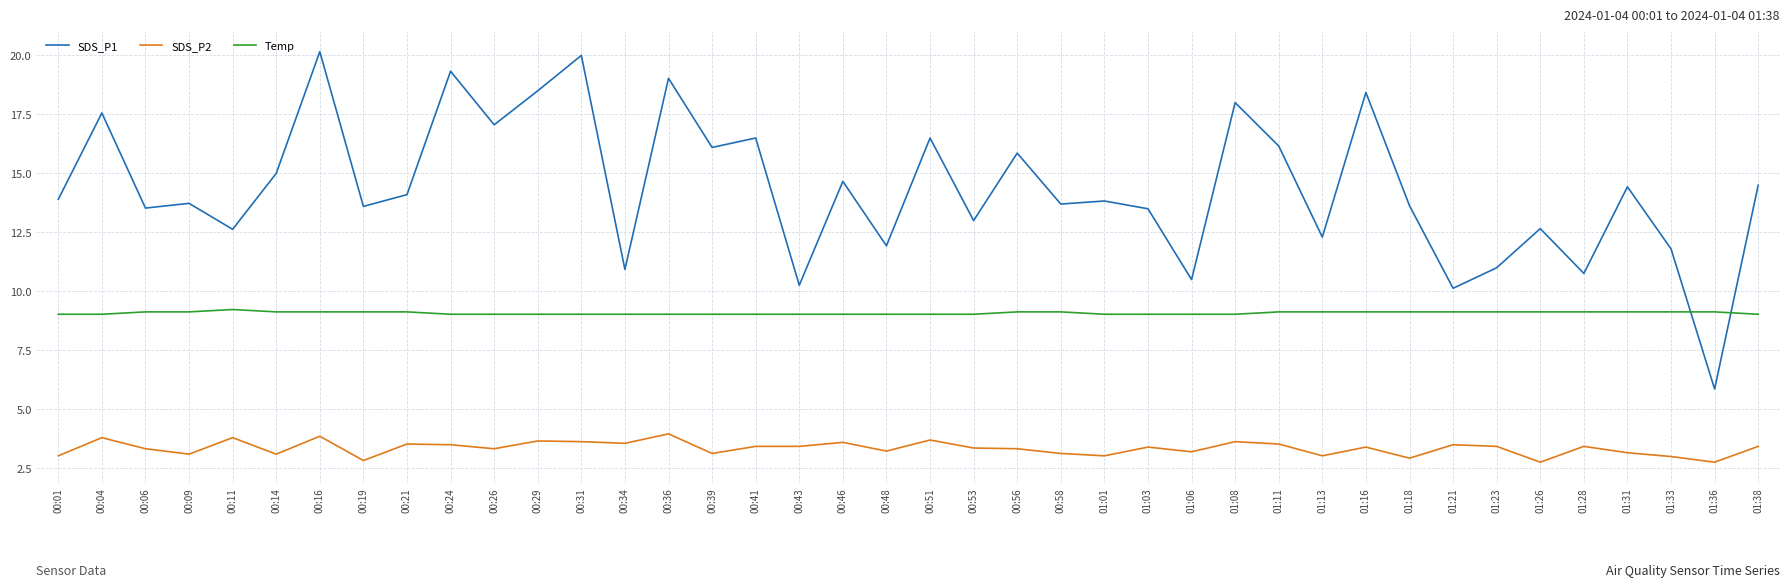

List the series in order of their overall mean, lowest first.

SDS_P2, Temp, SDS_P1